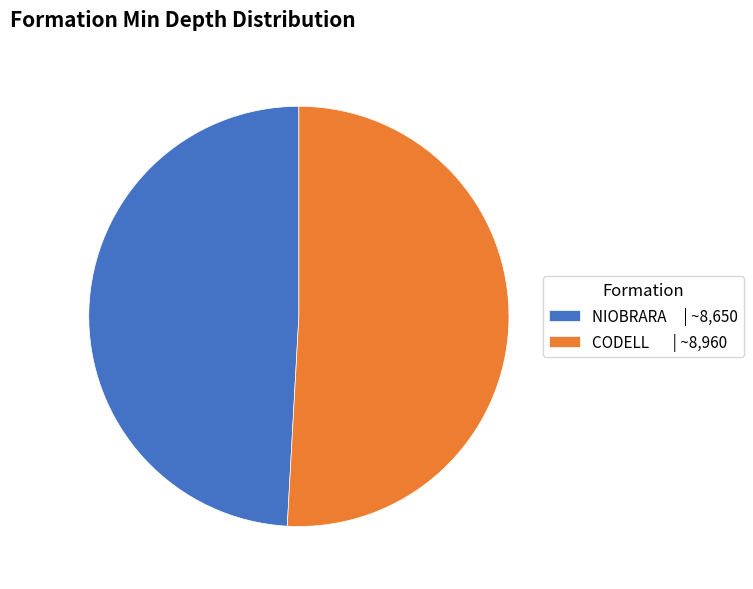

Which has a higher value, NIOBRARA | ~8,650 or CODELL | ~8,960?

CODELL | ~8,960